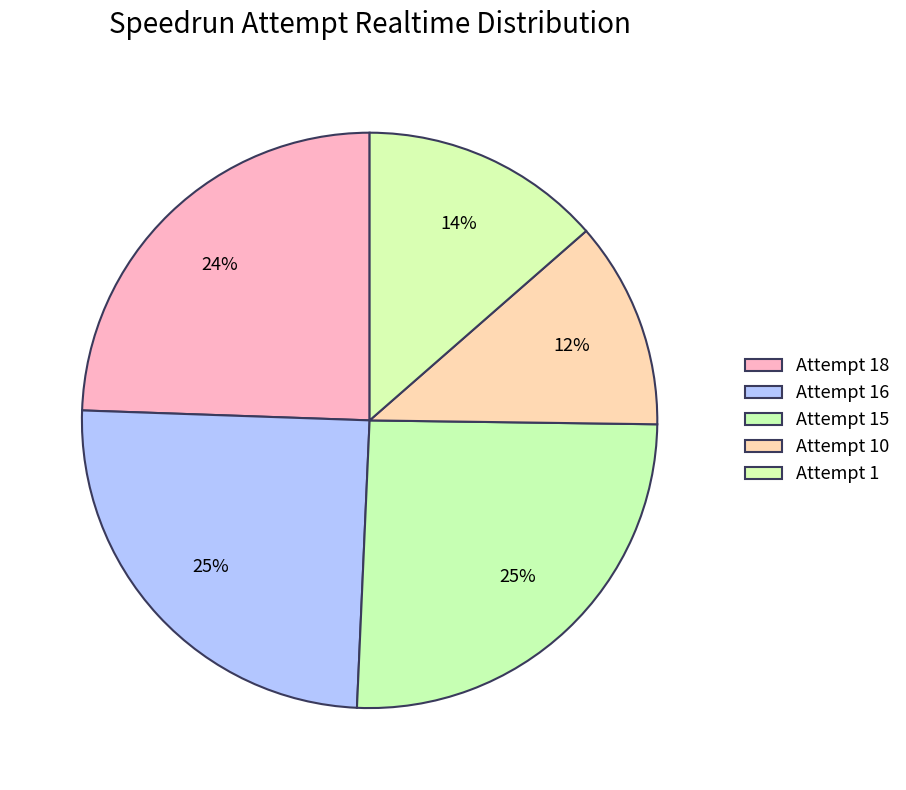

Which has a higher value, Attempt 18 or Attempt 16?

Attempt 16